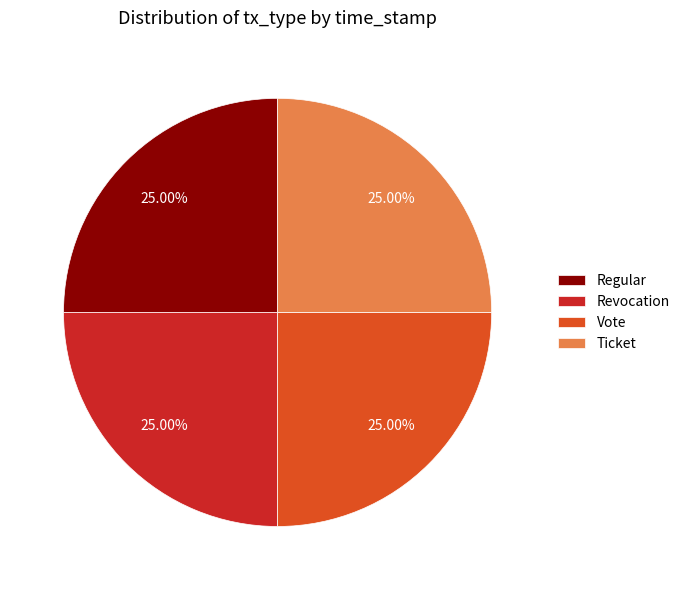

To the nearest percent, what percentage of the pie is Revocation?

25%